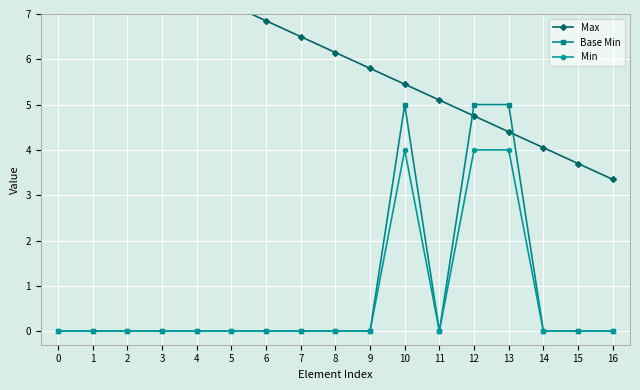

How many data points in Max are less than 6?

8